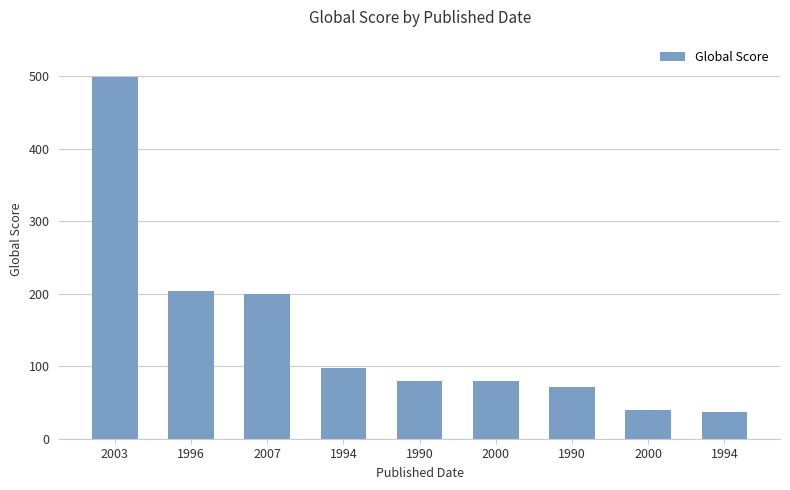

How many series are shown in this chart?

1